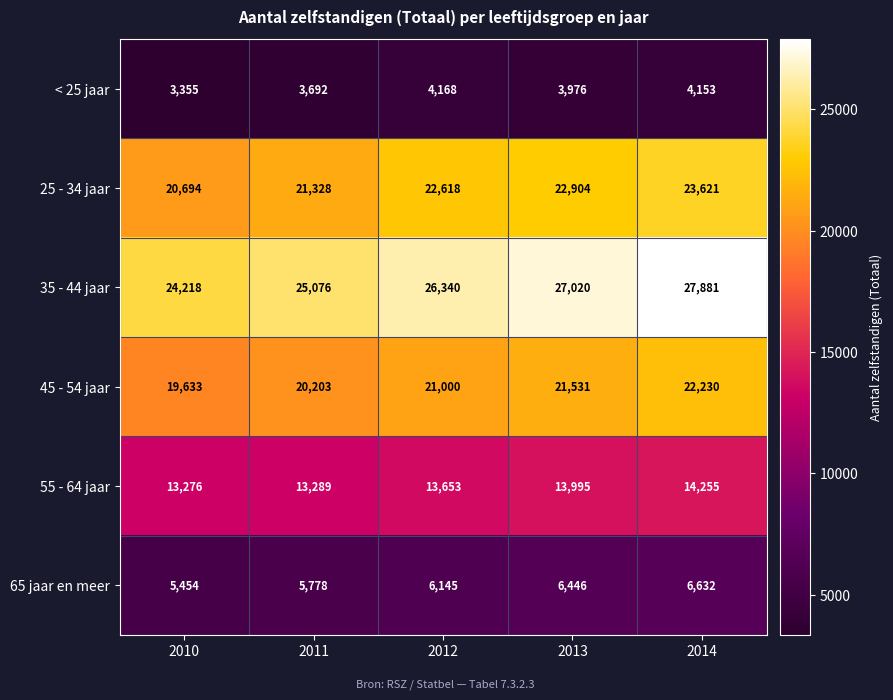

True or false: 45 - 54 jaar has a value of 15214 at 2014.

False